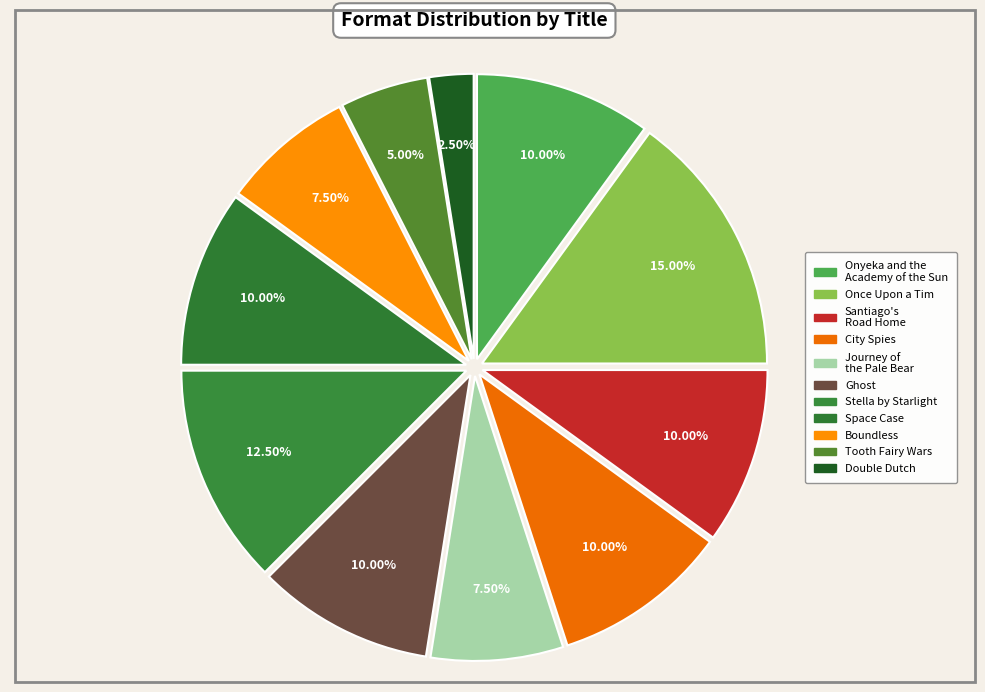

Count the number of slices in the pie.

11